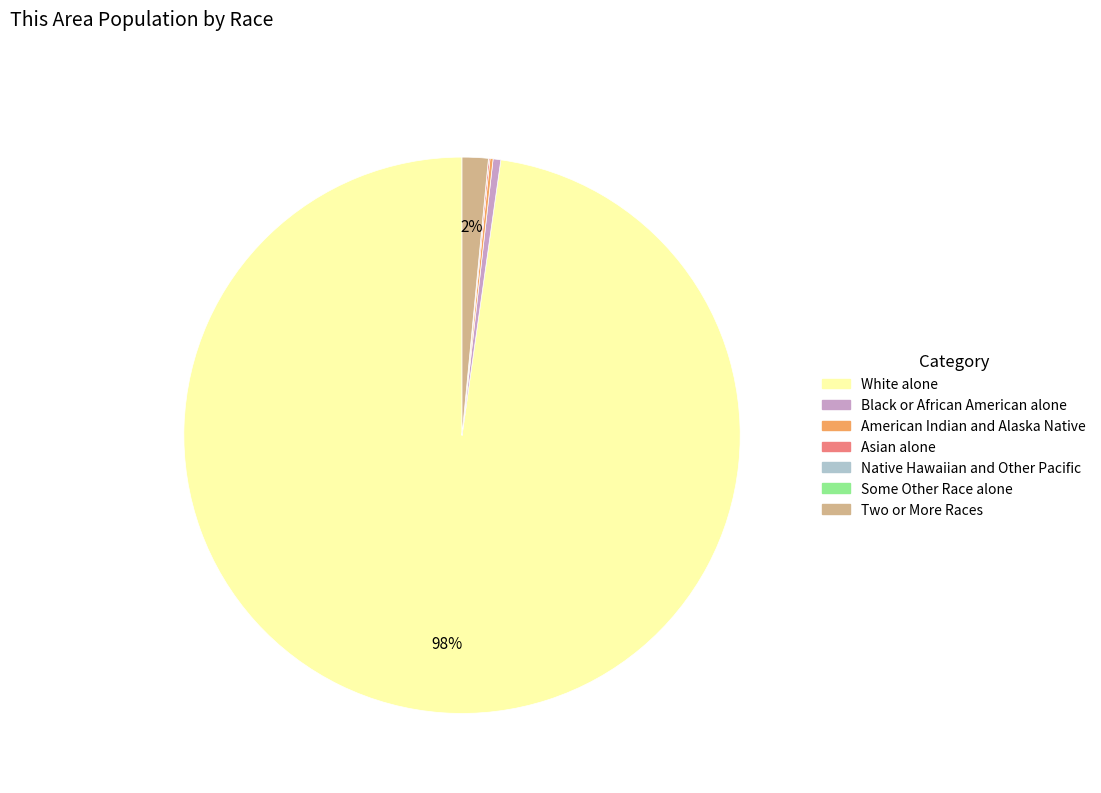

Is it true that Black or African American alone is 6% of the pie?

False